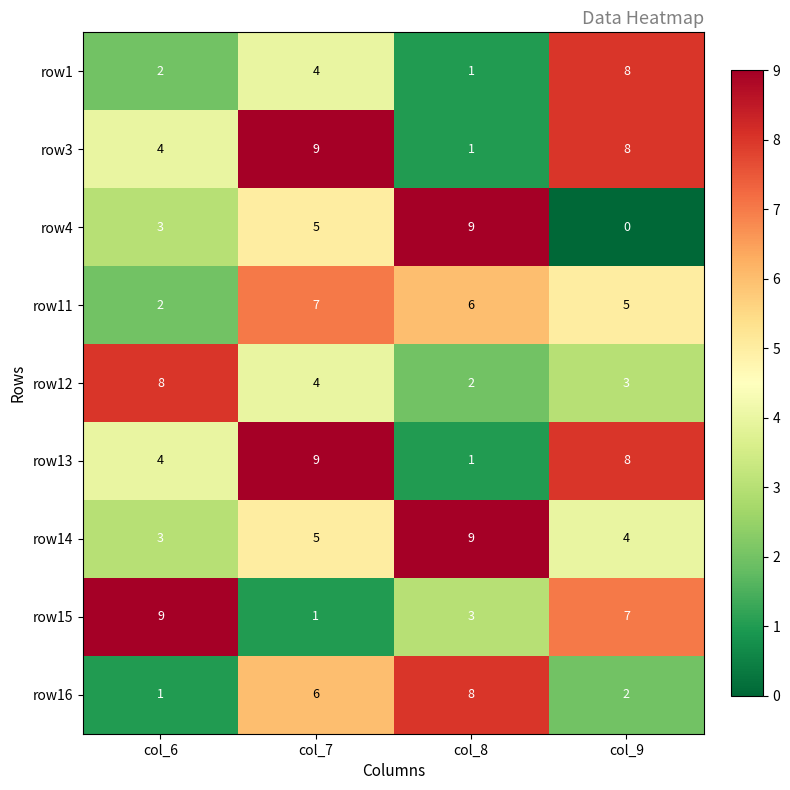

What is the total value across all series at col_8?

40